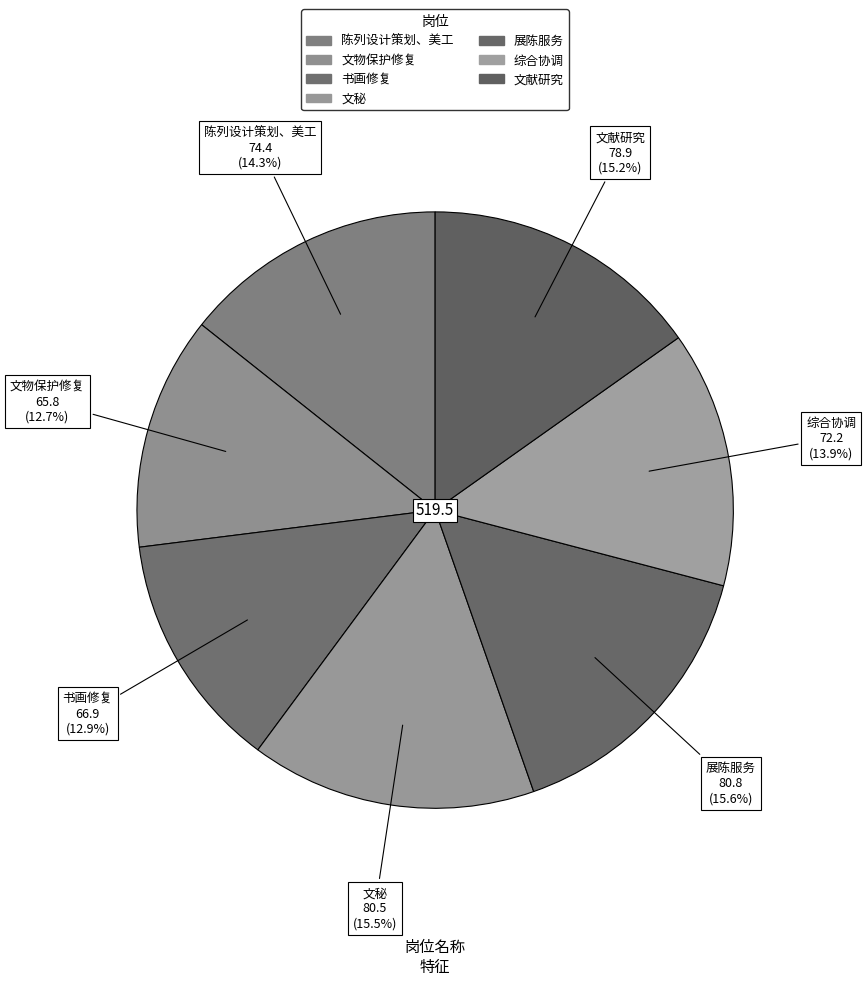

What percentage do 书画修复 and 综合协调 together represent?

26.8%